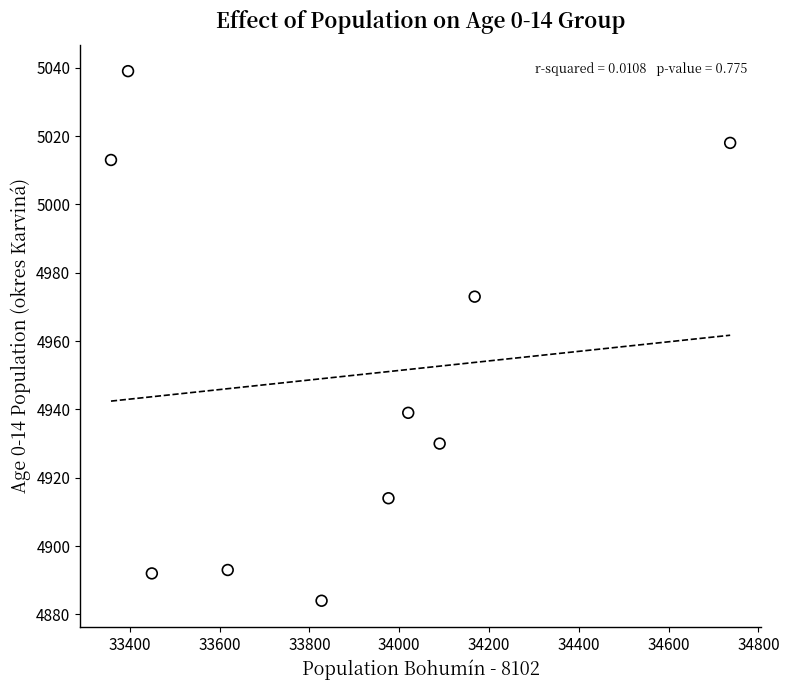

What Y value in the scatter plot is closest to 4961?

4973